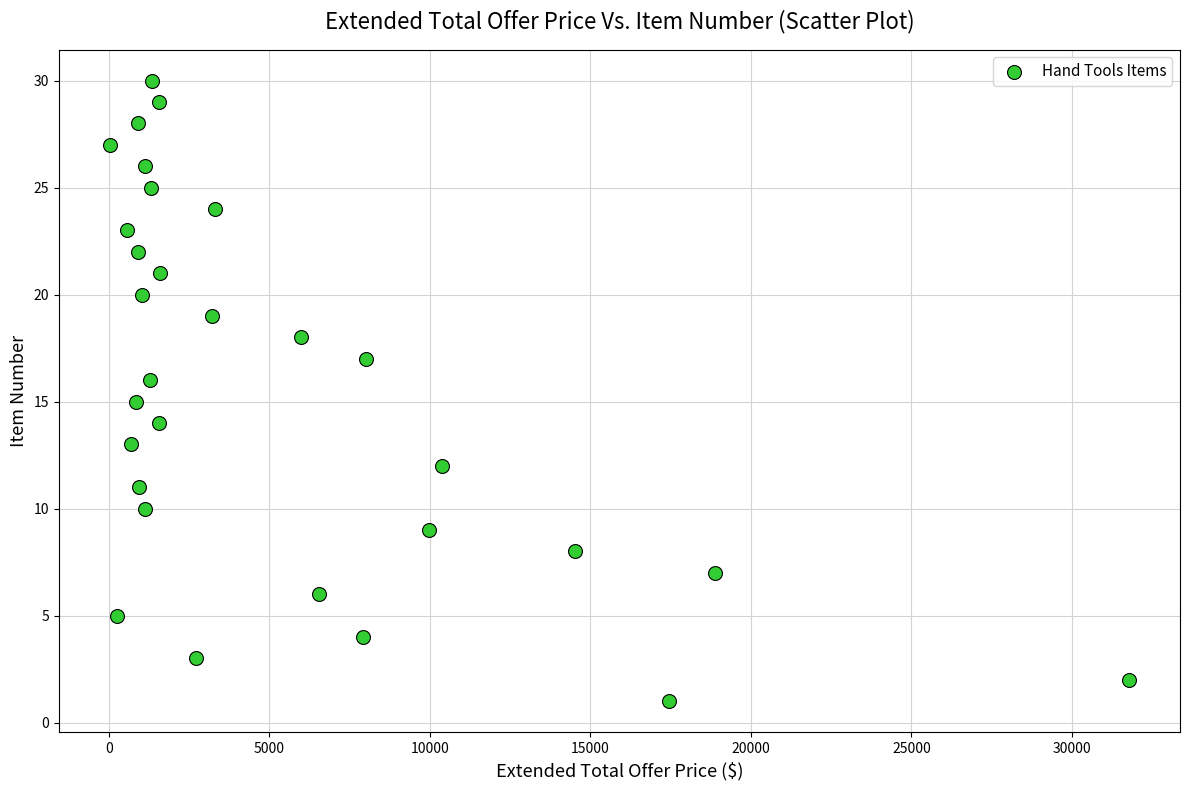

What is the range of Y values (max minus min)?

29